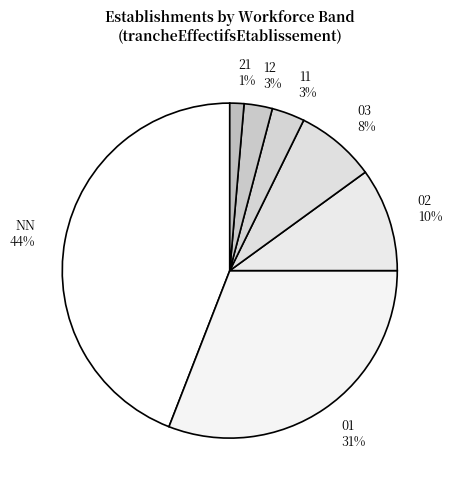

Which slice is the smallest?

21